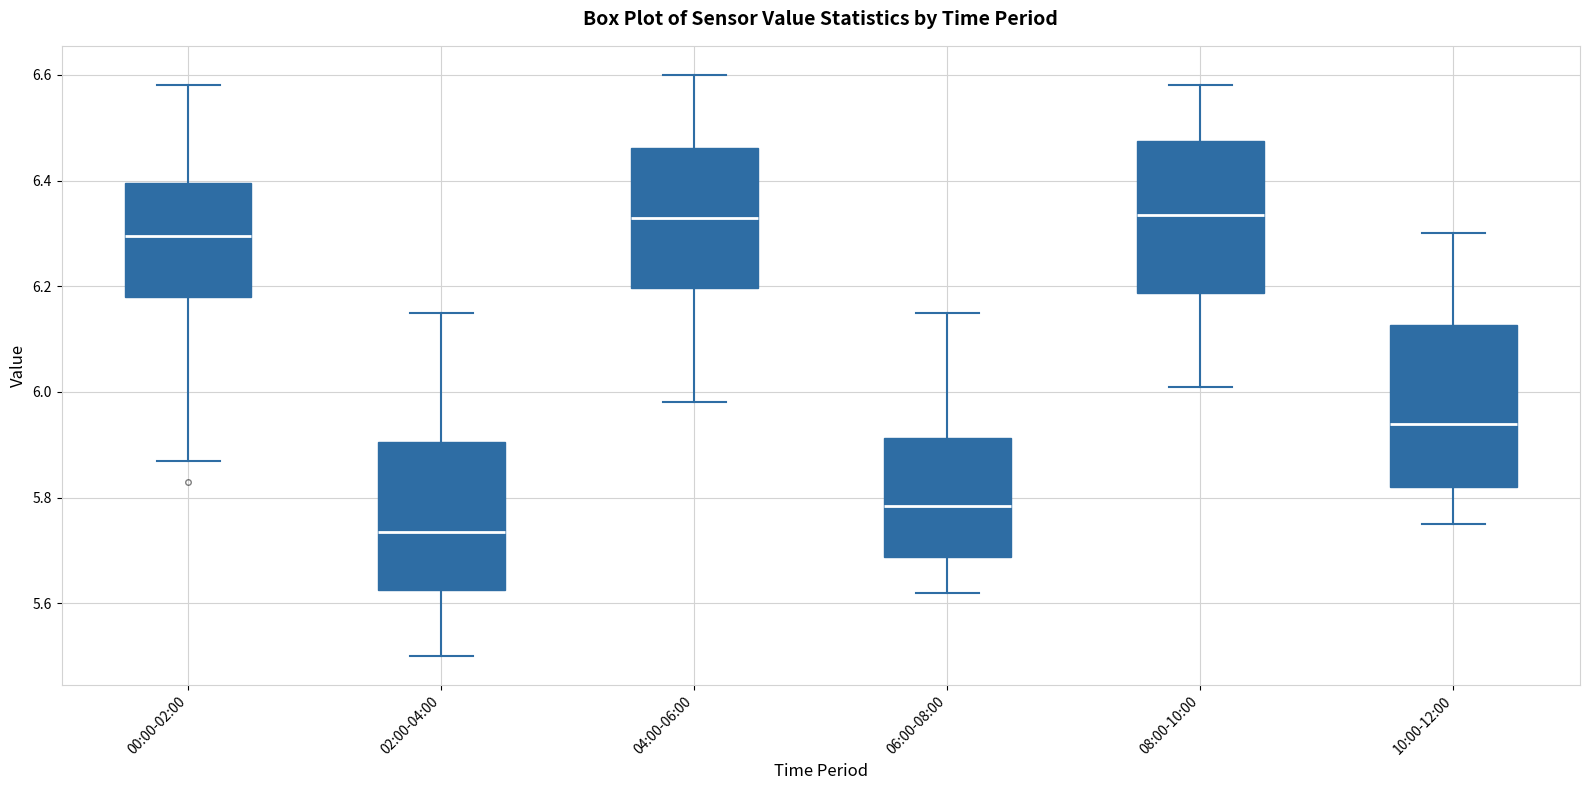

Reading left to right, transcribe this box plot: for each box, give where its median line is, the range the box spans, and where its two whiskers end, as read against the y-axis. The values are not printed on the chart, so give them approximately, as read against the axis.

00:00-02:00: median 6.30, box 6.18 to 6.40, whiskers 5.88 to 6.58
02:00-04:00: median 5.74, box 5.62 to 5.90, whiskers 5.50 to 6.16
04:00-06:00: median 6.34, box 6.20 to 6.46, whiskers 5.98 to 6.60
06:00-08:00: median 5.78, box 5.68 to 5.92, whiskers 5.62 to 6.16
08:00-10:00: median 6.34, box 6.18 to 6.48, whiskers 6.02 to 6.58
10:00-12:00: median 5.94, box 5.82 to 6.12, whiskers 5.76 to 6.30